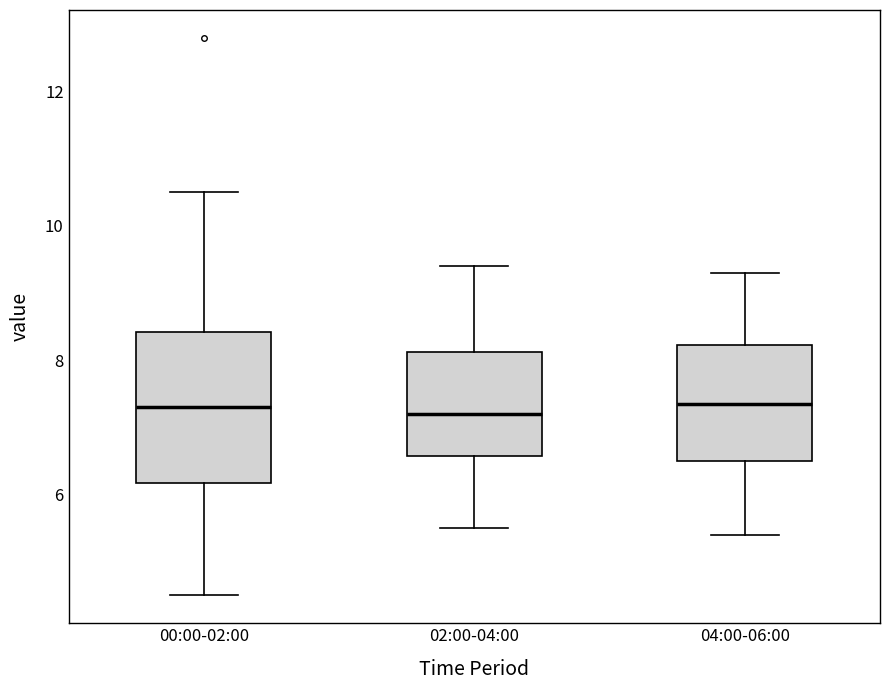

Where does the upper whisker of the box for 00:00-02:00 end on the y-axis? The values are not printed on the chart, so give them approximately, as read against the axis.

10.6